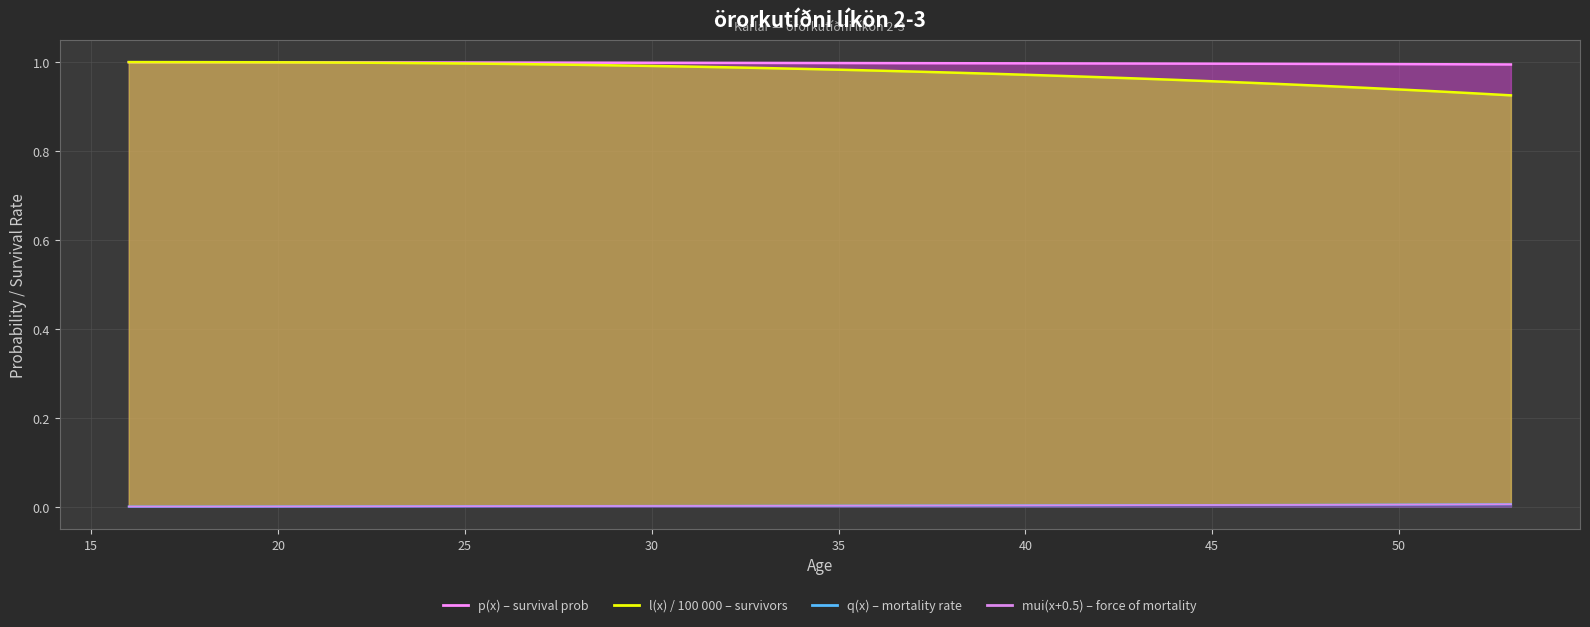

True or false: l(x) has more than 2 points higher than both neighbors.

False